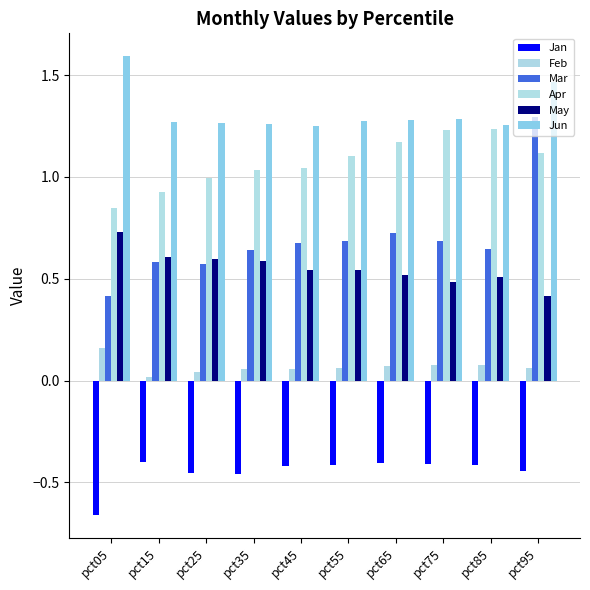

Where does the Apr series first go above 1?

pct35